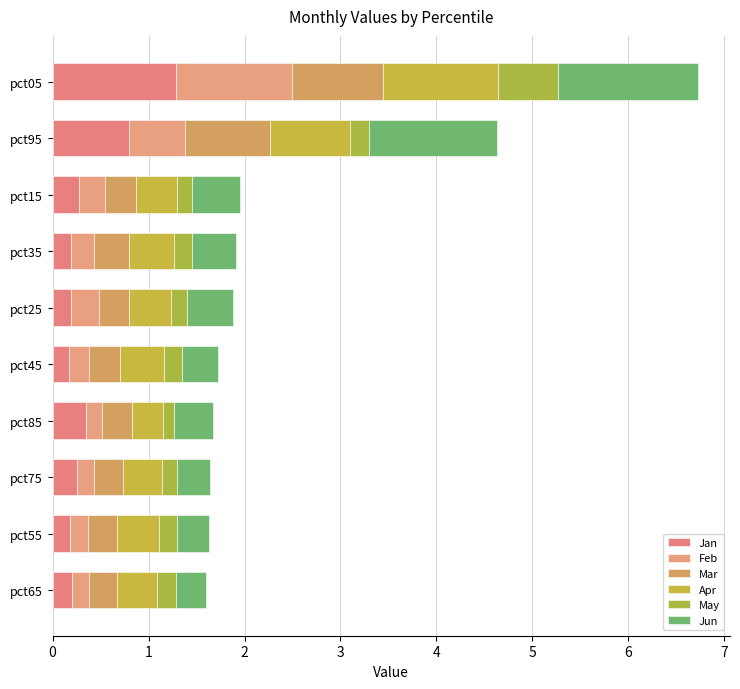

What is the difference between the second highest and second lowest values in the Feb series?

0.4